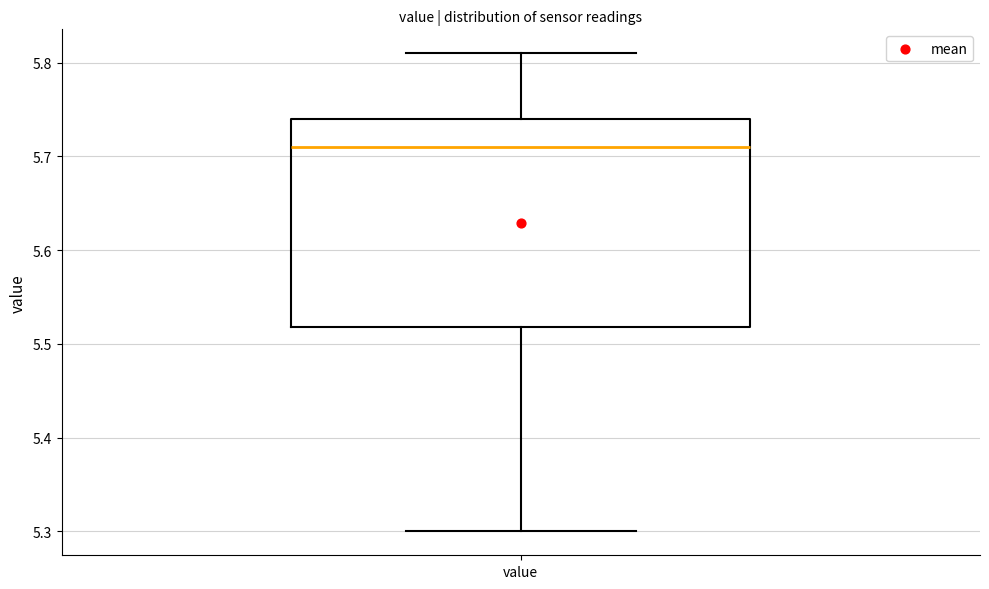

Transcribe this box plot: give where the median line is, the range the box spans, and where the two whiskers end, as read against the y-axis. The values are not printed on the chart, so give them approximately, as read against the axis.

median 5.71, box 5.52 to 5.74, whiskers 5.30 to 5.81